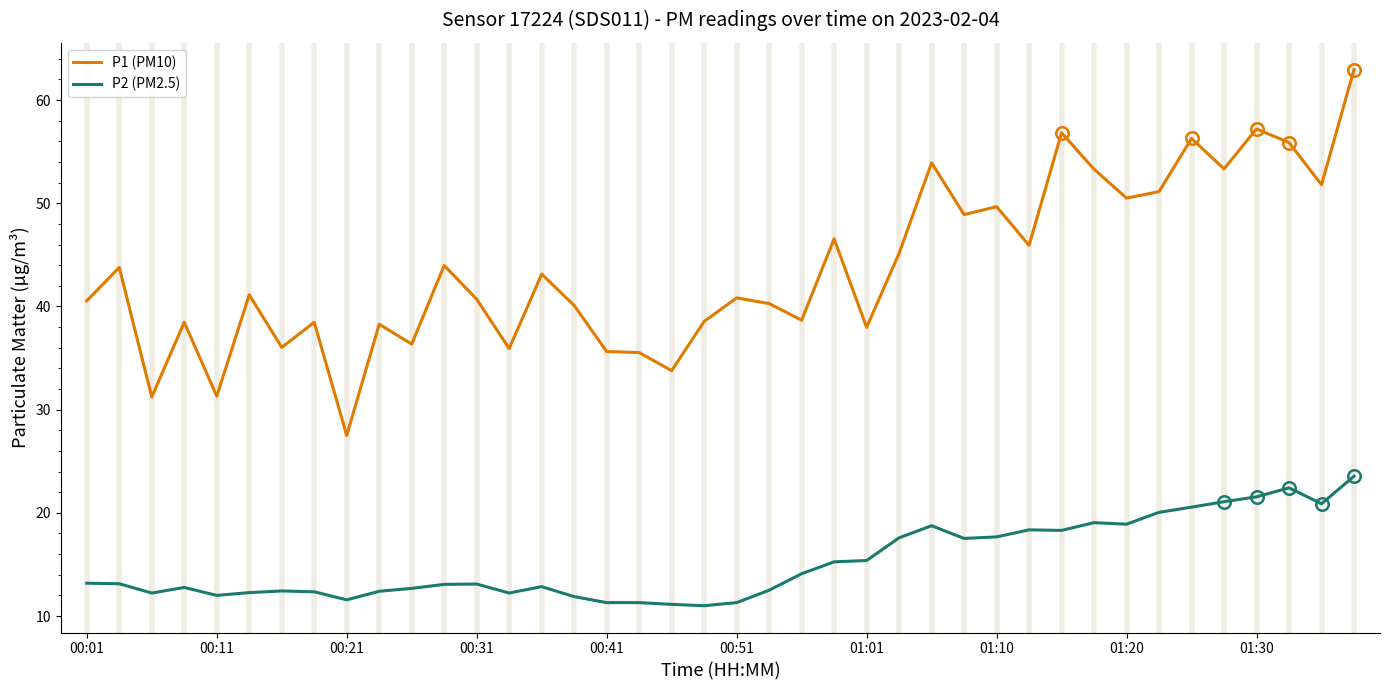

True or false: P1 (PM10) and P2 (PM2.5) intersect in this chart.

False